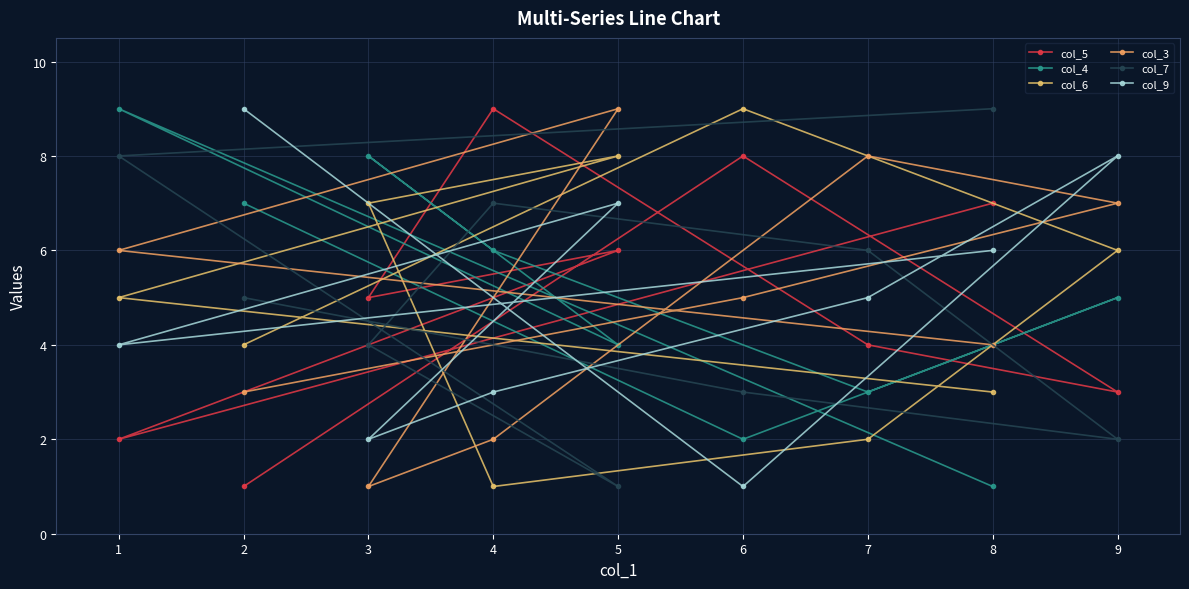

Is it true that col_4 equals 3 at 7?

True